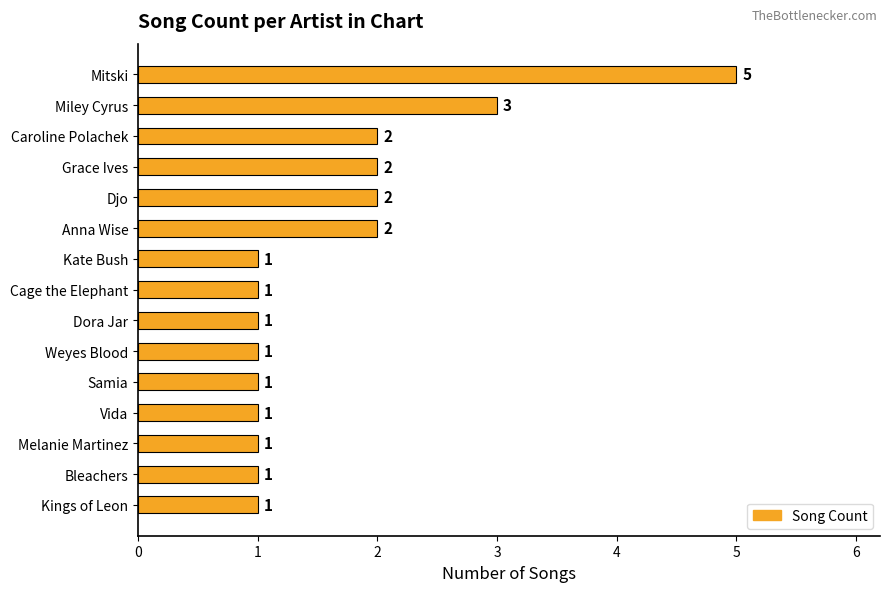

Which has a higher value, Mitski or Samia?

Mitski